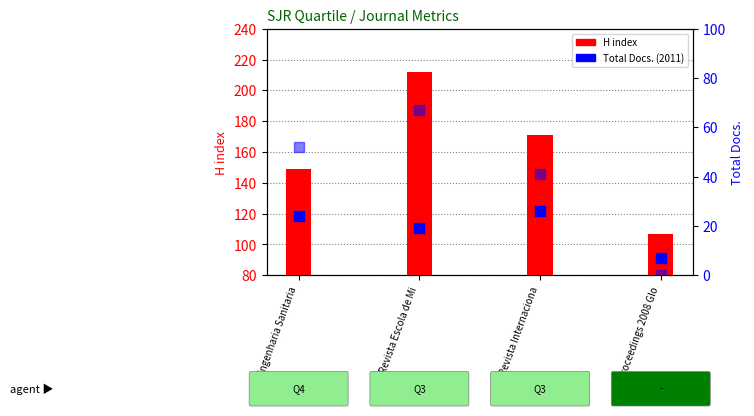

Which series contains the highest Y value?

H index